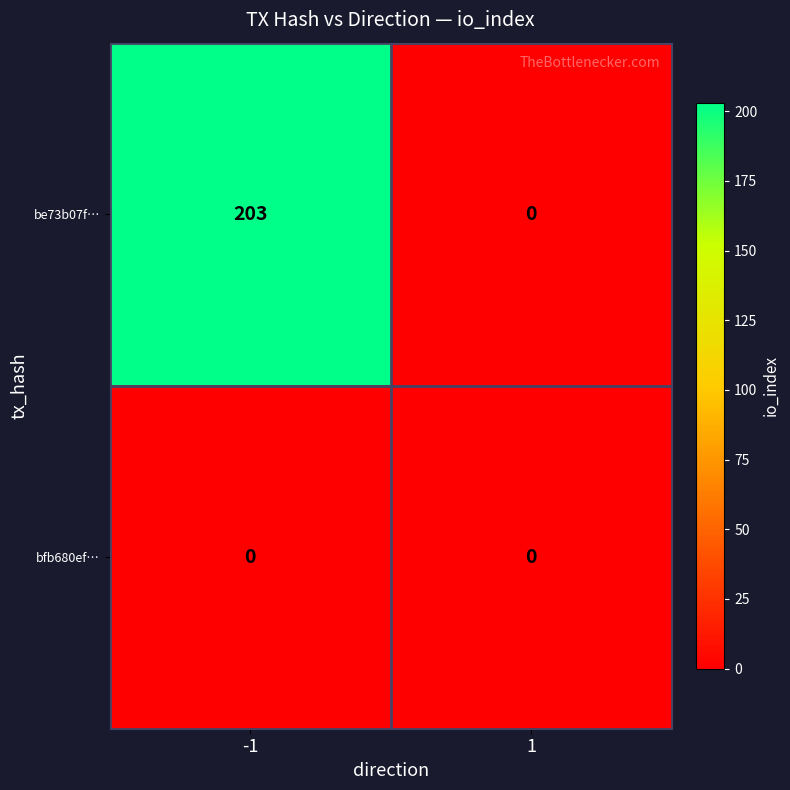

What is the difference between the highest and lowest values at -1?

203